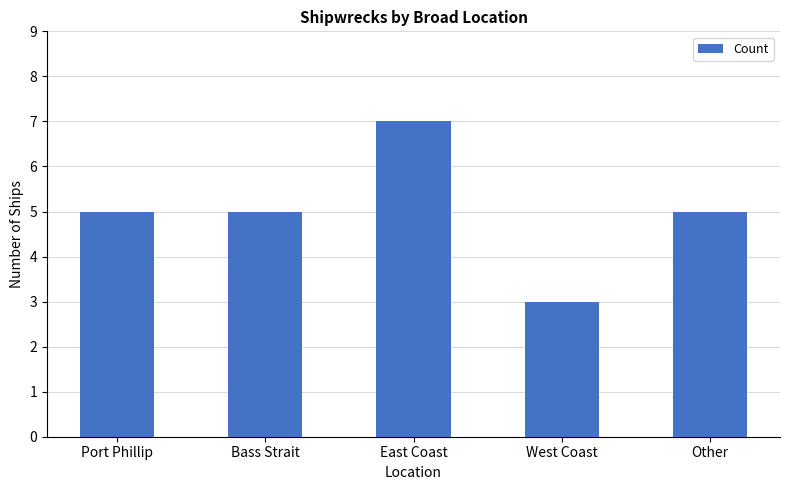

Reading left to right, what are all the values shown in this chart?

5	5	7	3	5